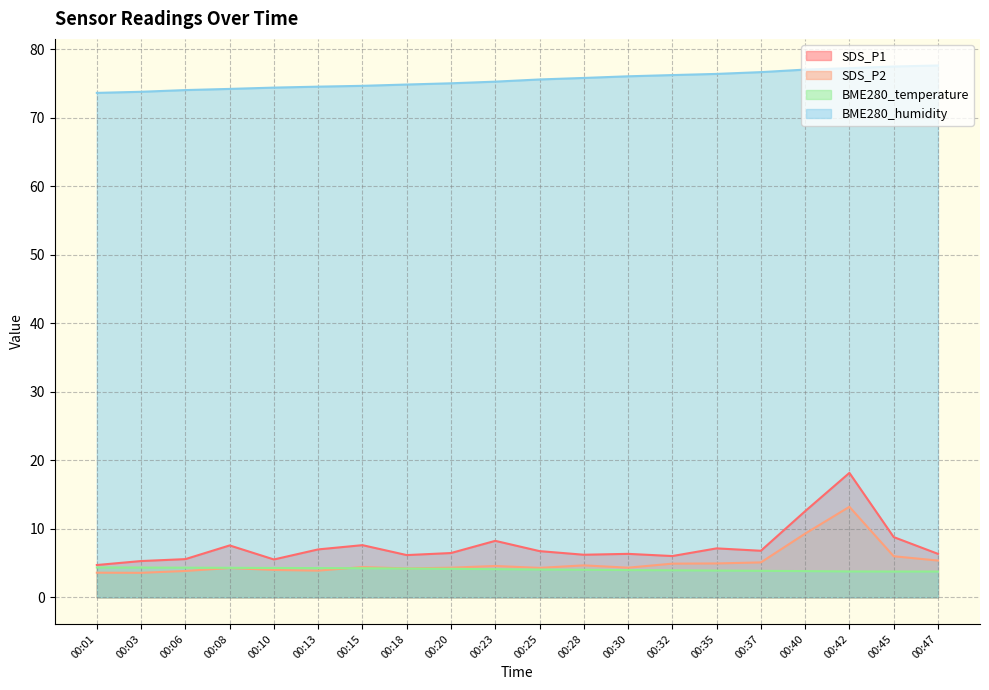

Is it true that SDS_P2 equals 5.0 at 00:35?

True